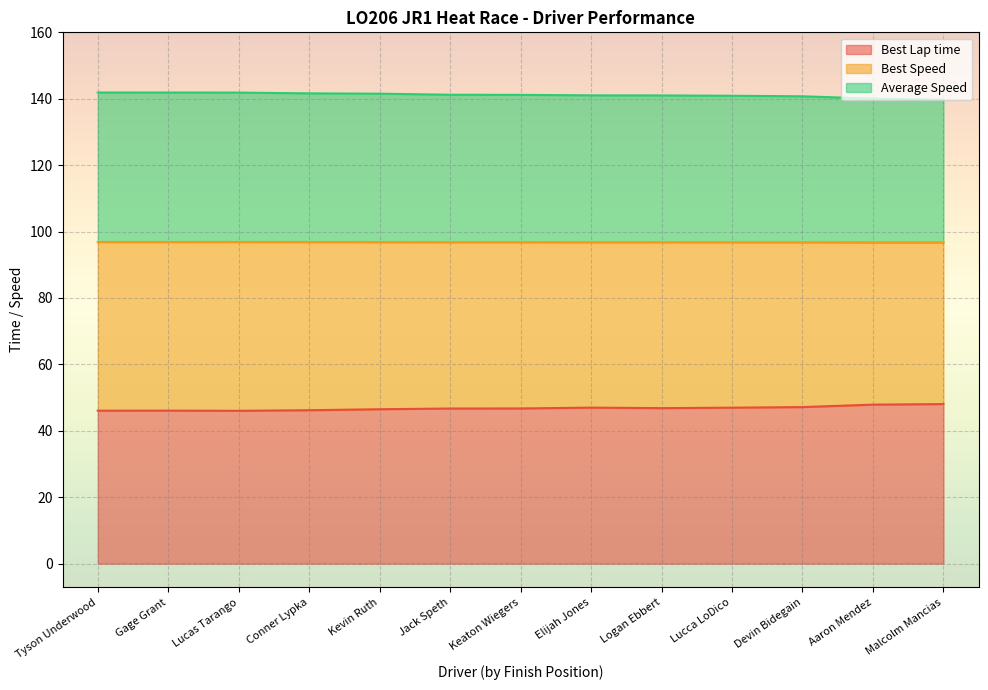

At which label is Best Lap time closest to 47?

Elijah Jones